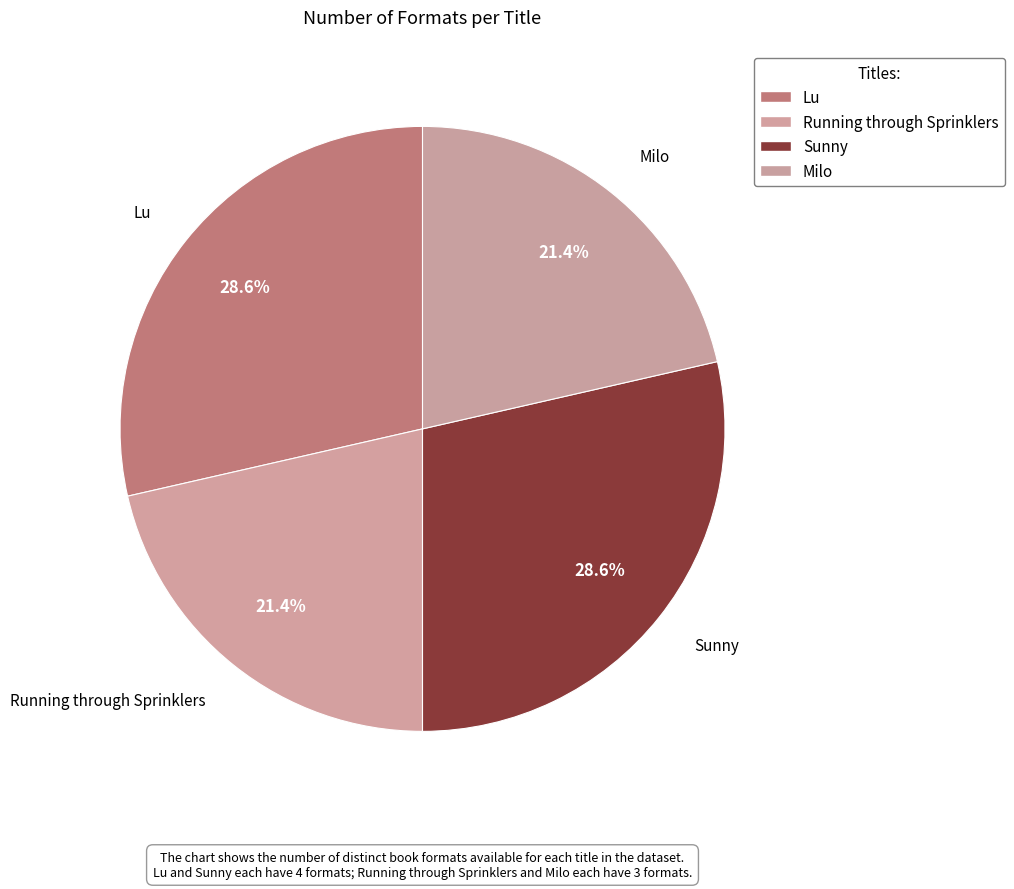

How many segments does this pie chart have?

4